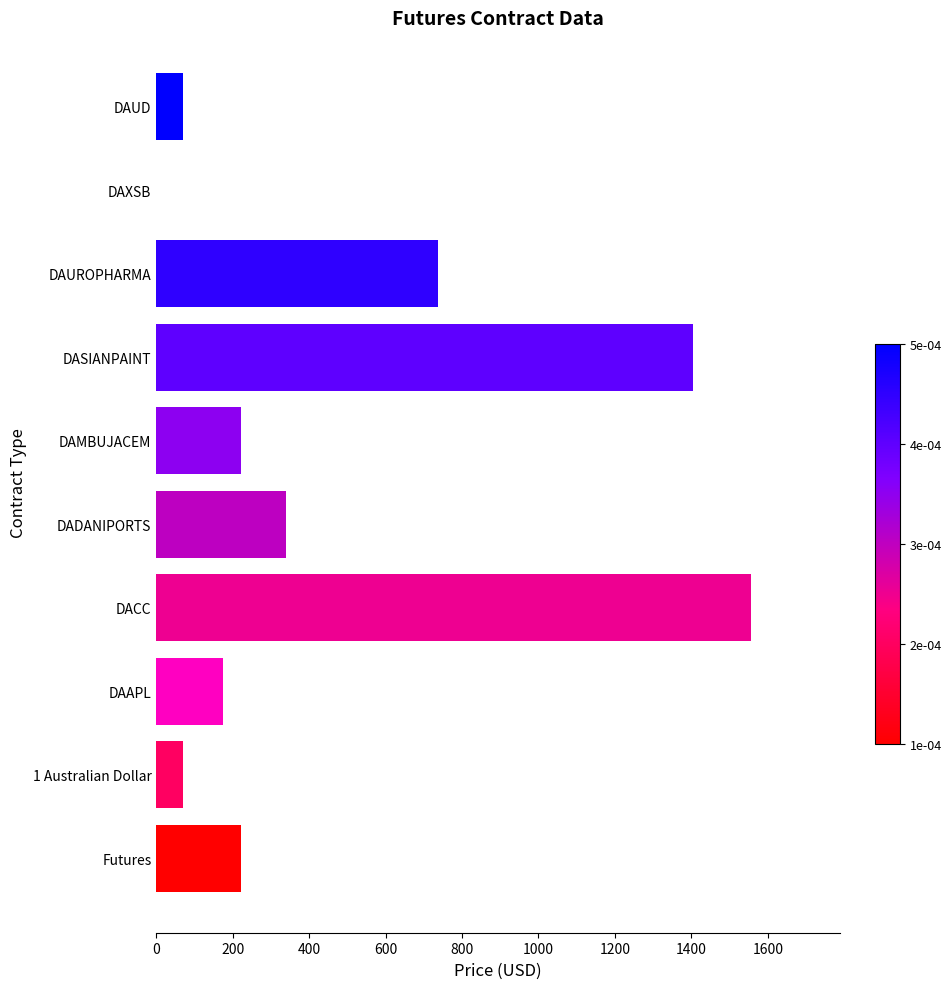

Count the number of data series in this chart.

1